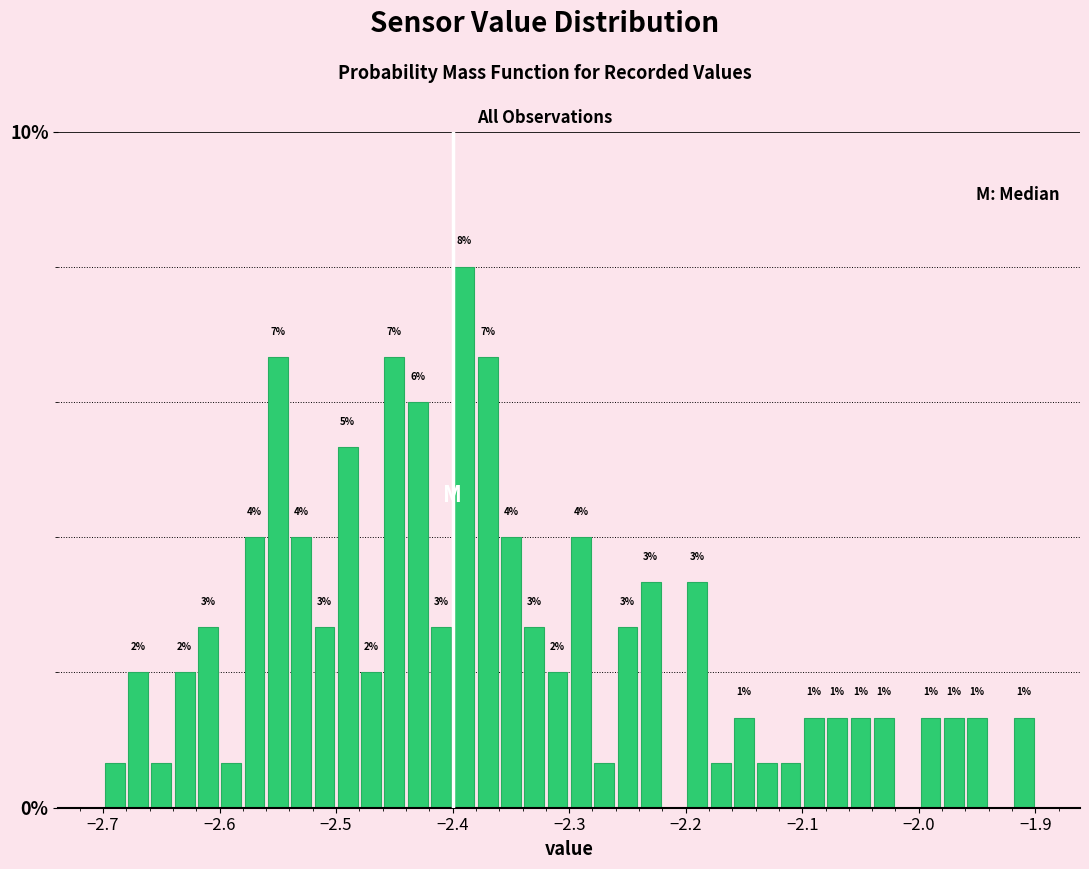

Around what value on the x-axis is the tallest bar? Give the approximate position of its centre, as read against the axis.

-2.39